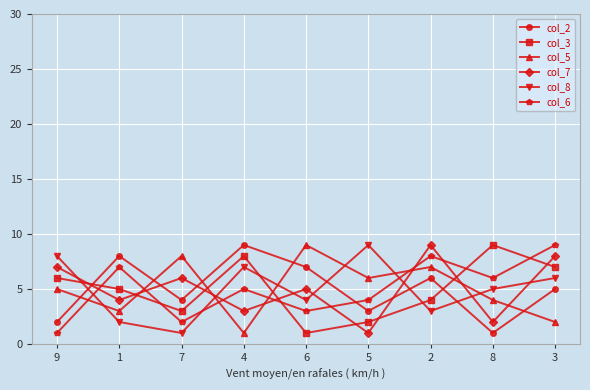

What is the difference between the highest and lowest values at 2?

6